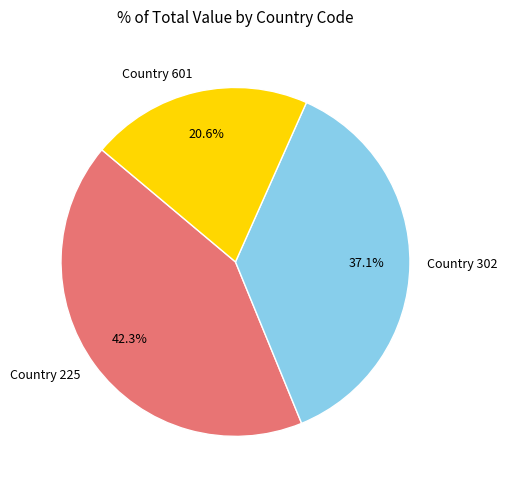

Does any single category account for the majority?

No